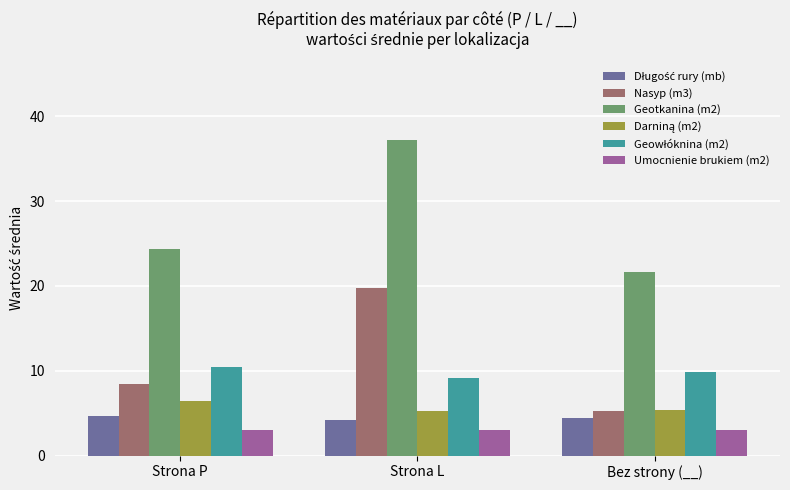

What is the difference between the highest and lowest values at Strona L?

34.2